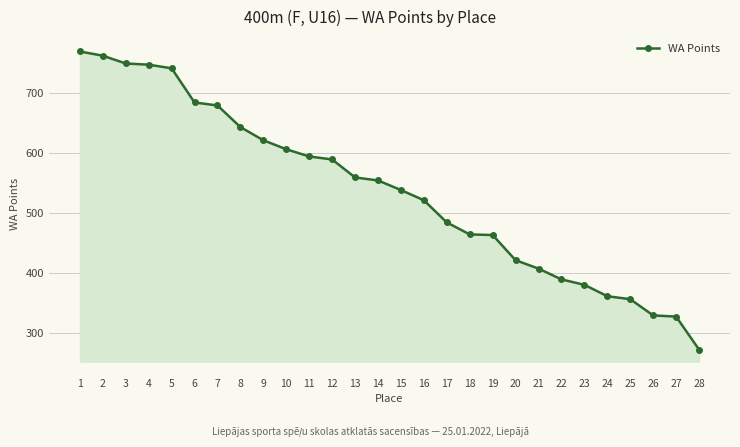

The chart shows a value of 770 at 13. True or false?

False